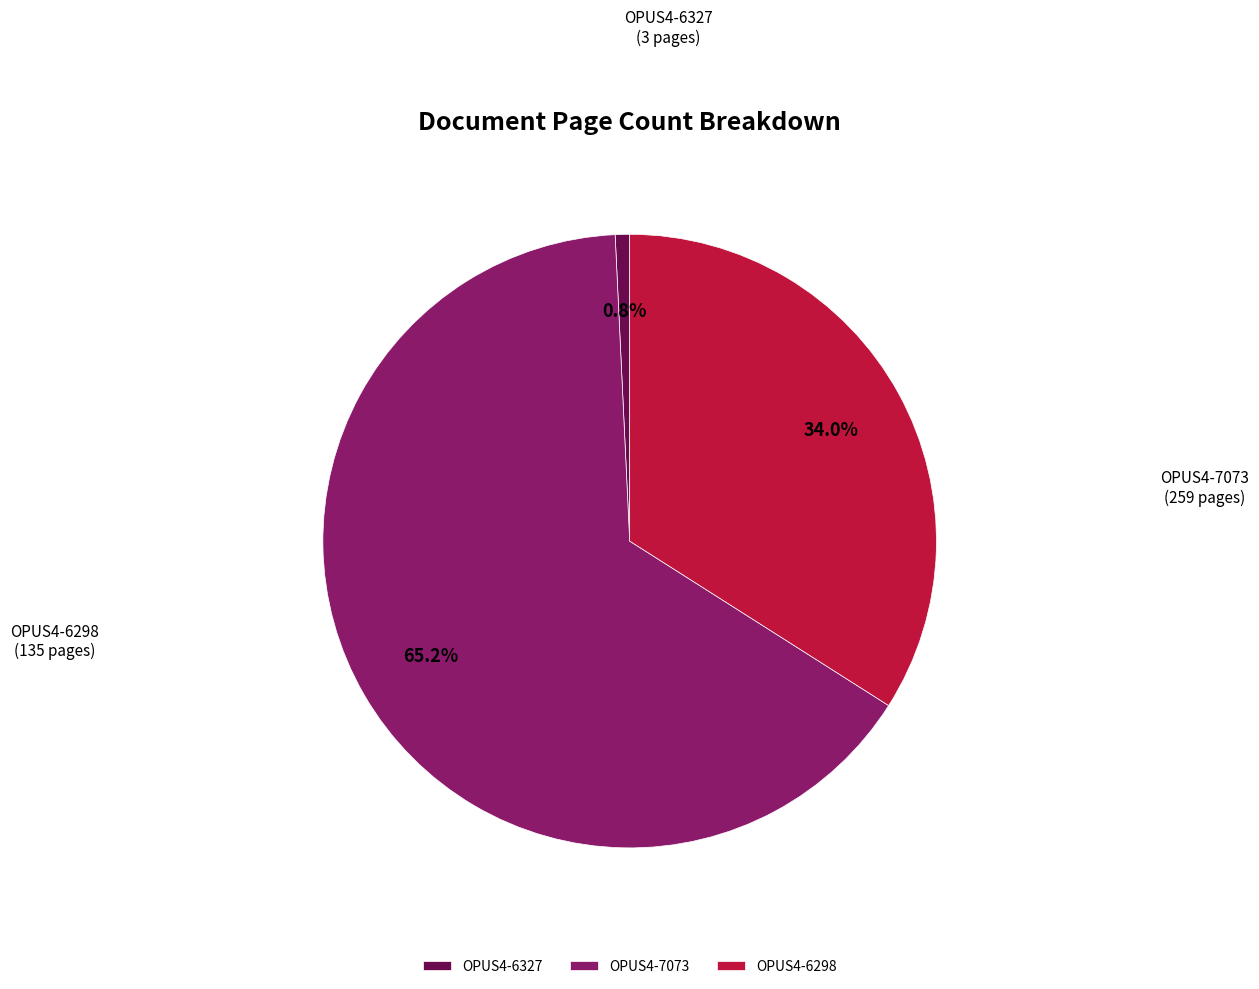

To the nearest percent, what is the average slice percentage?

33%